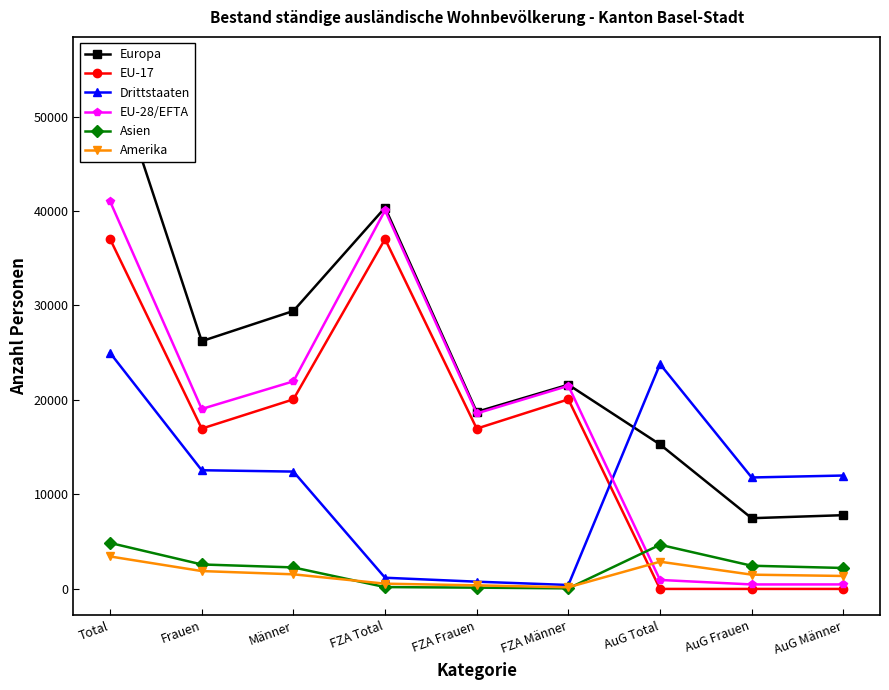

Which series has the largest range (max minus min)?

Europa